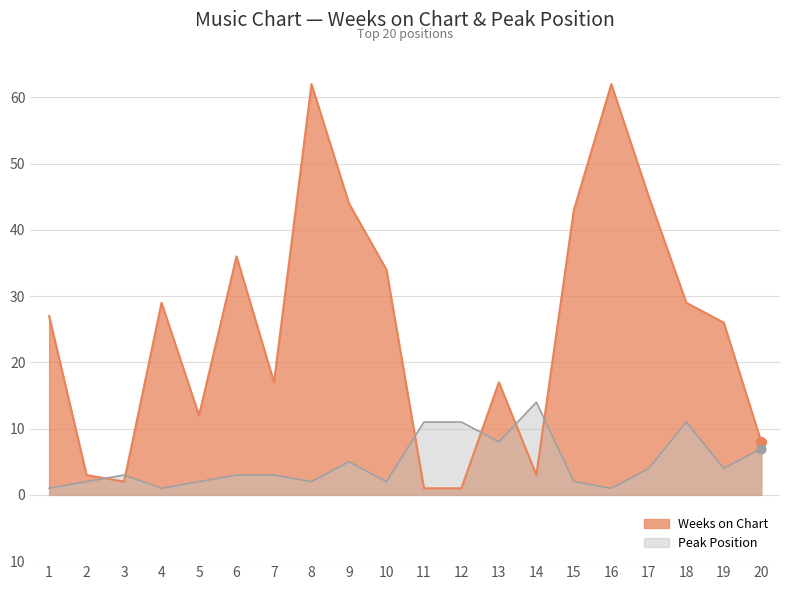

Which series has the widest spread of Y values?

Weeks on Chart